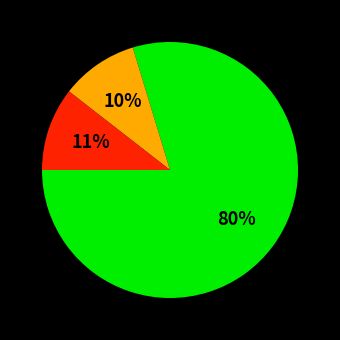

Is there any slice that represents more than half of the pie?

Yes